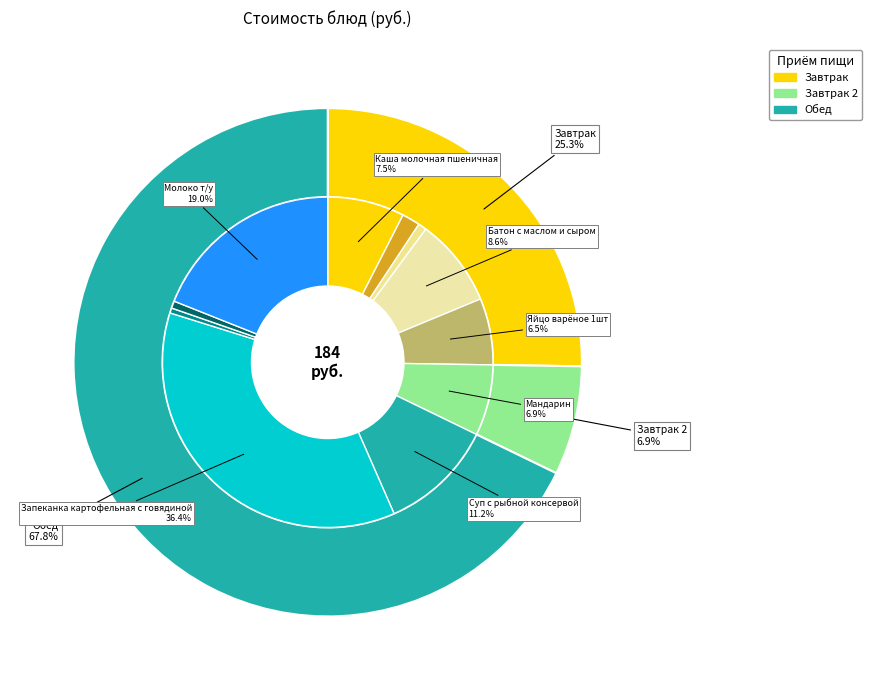

What is the total percentage of Каша молочная пшеничная and Мандарин?

14.5%